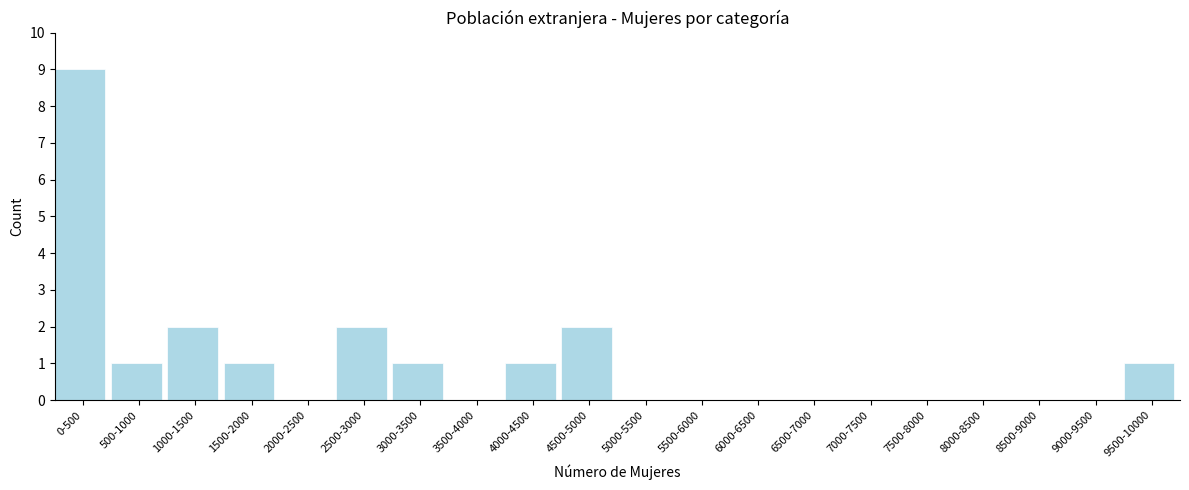

Reading left to right, extract all data points from this chart.

0-500=9	500-1000=1	1000-1500=2	1500-2000=1	2000-2500=0	2500-3000=2	3000-3500=1	3500-4000=0	4000-4500=1	4500-5000=2	5000-5500=0	5500-6000=0	6000-6500=0	6500-7000=0	7000-7500=0	7500-8000=0	8000-8500=0	8500-9000=0	9000-9500=0	9500-10000=1